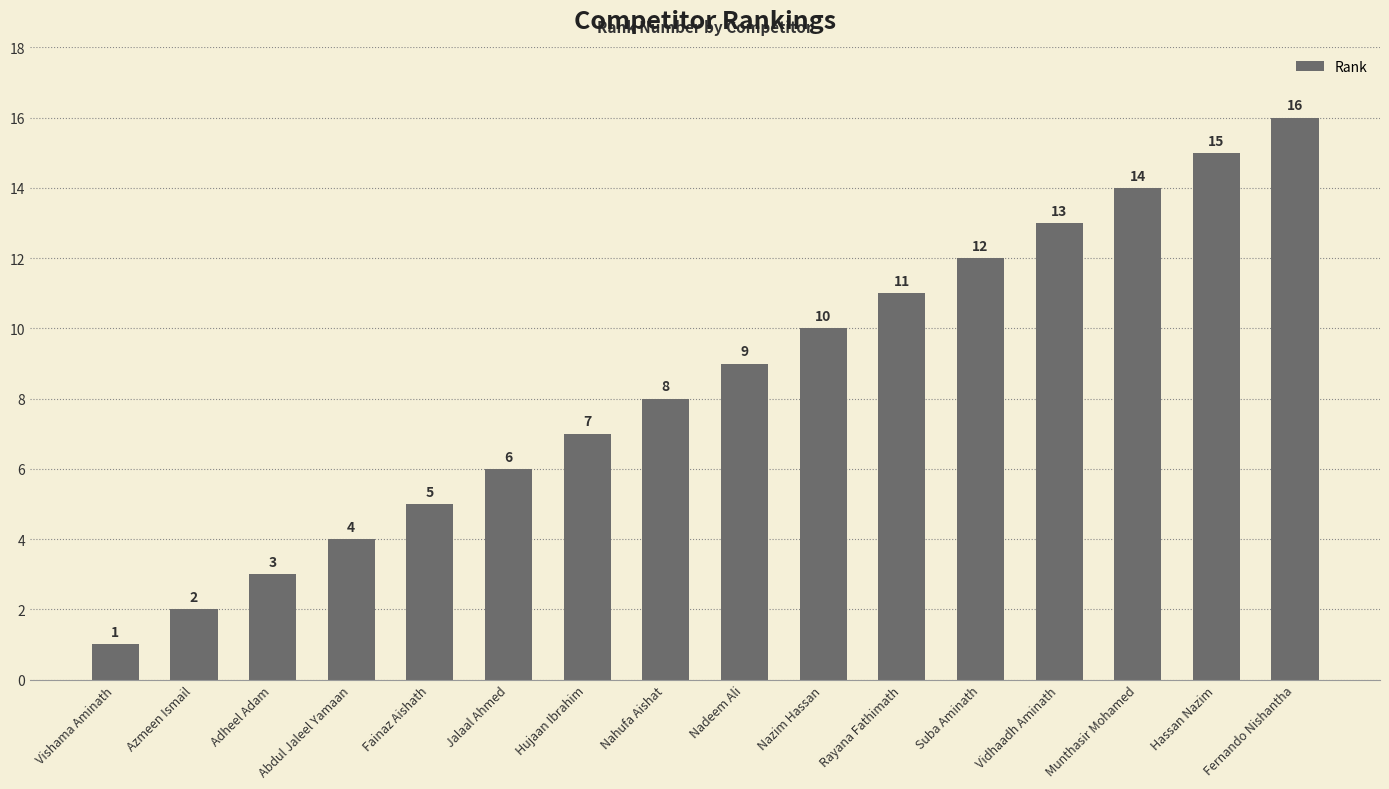

What is the difference between the maximum and minimum values?

15